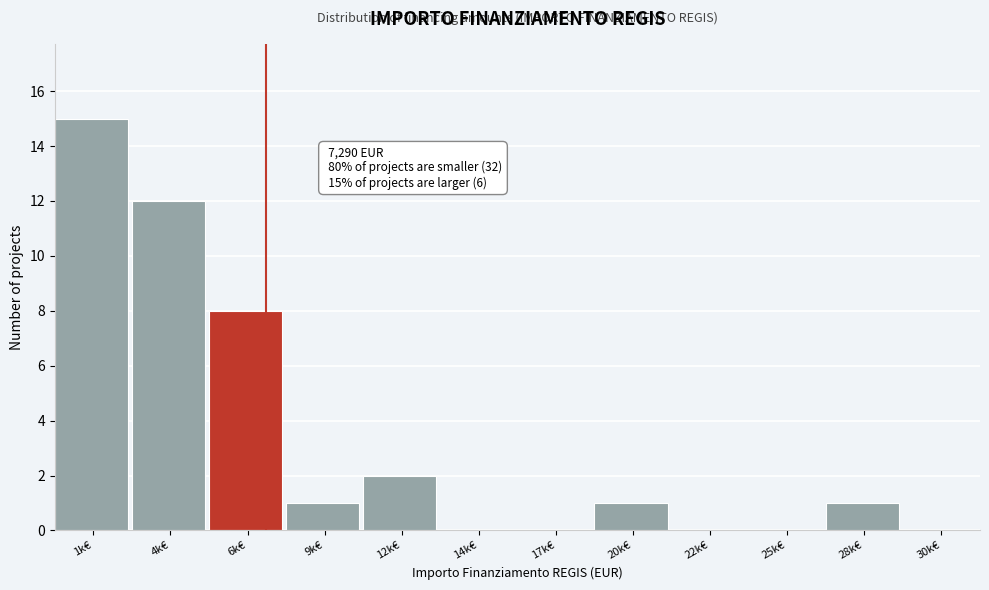

Reading left to right, list all the values displayed in this chart.

1k€=15	4k€=12	6k€=8	9k€=1	12k€=2	14k€=0	17k€=0	20k€=1	22k€=0	25k€=0	28k€=1	30k€=0